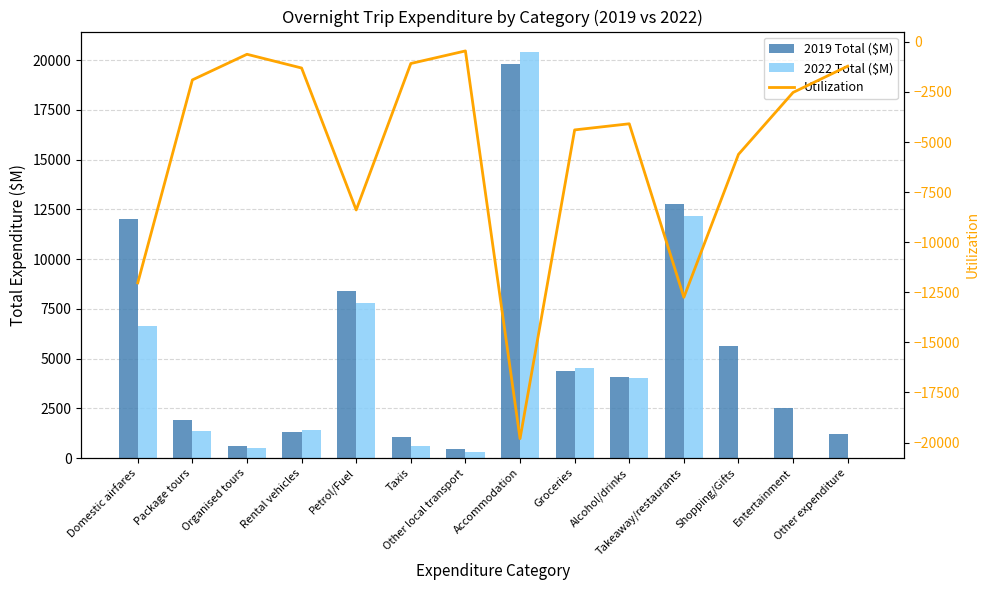

Is the value of 2022 Total ($M) at Package tours greater than the value of Utilization at Takeaway/restaurants?

Yes